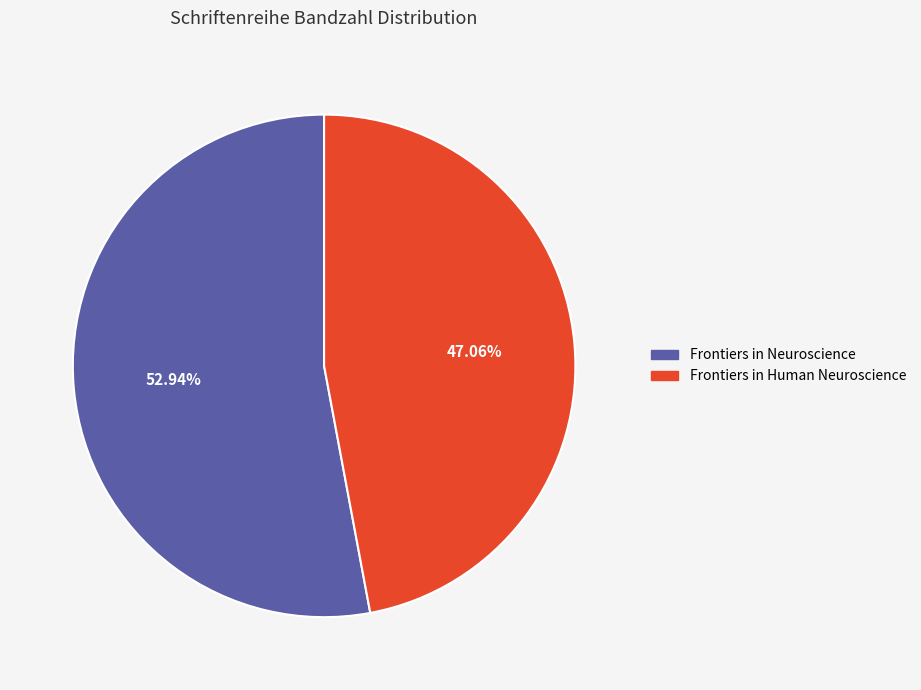

To the nearest percent, what portion does Frontiers in Human Neuroscience represent?

47%